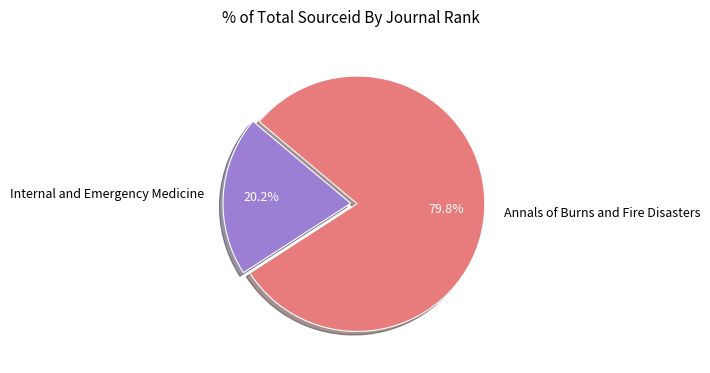

To the nearest percent, what is the difference between the largest and smallest slice percentages?

60%